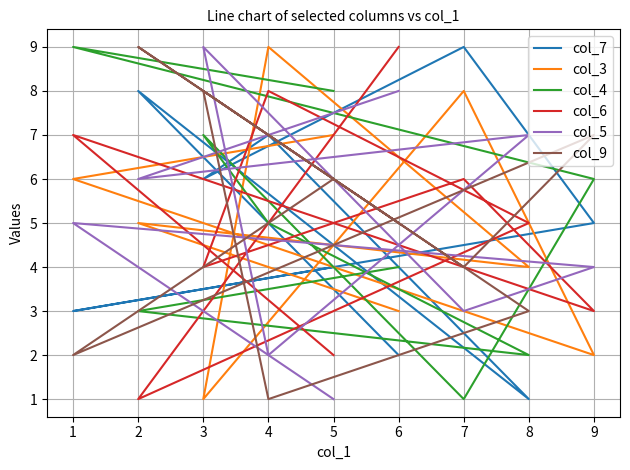

At which category does col_5 reach its first local valley?

2